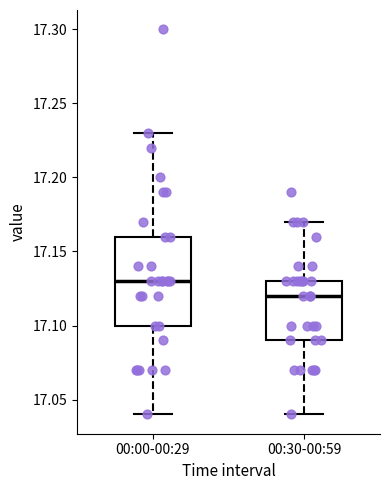

Reading left to right, read every box against the y-axis: the position of its median line, the range the box covers, and the ends of its whiskers. The values are not printed on the chart, so give them approximately, as read against the axis.

00:00-00:29: median 17.13, box 17.10 to 17.16, whiskers 17.04 to 17.23
00:30-00:59: median 17.12, box 17.09 to 17.13, whiskers 17.04 to 17.17